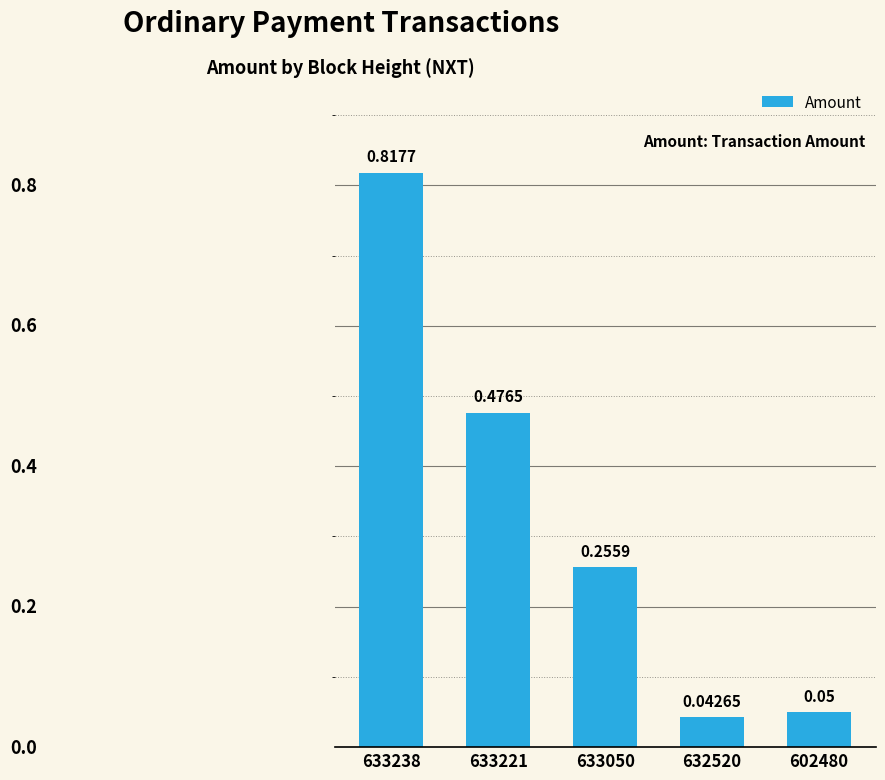

Where is the data nearest to the value 0?

632520